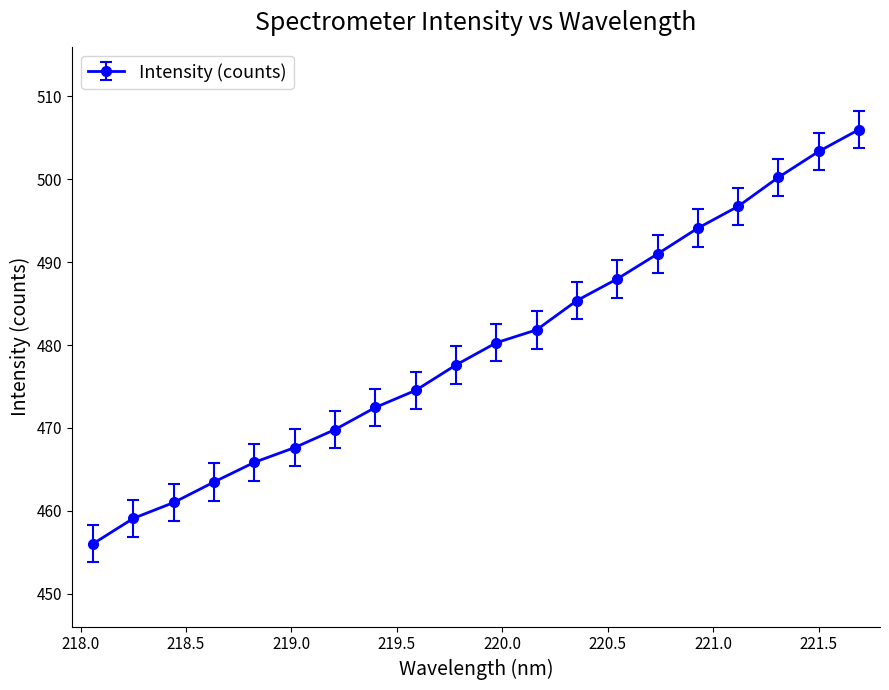

What is the average value?

479.7